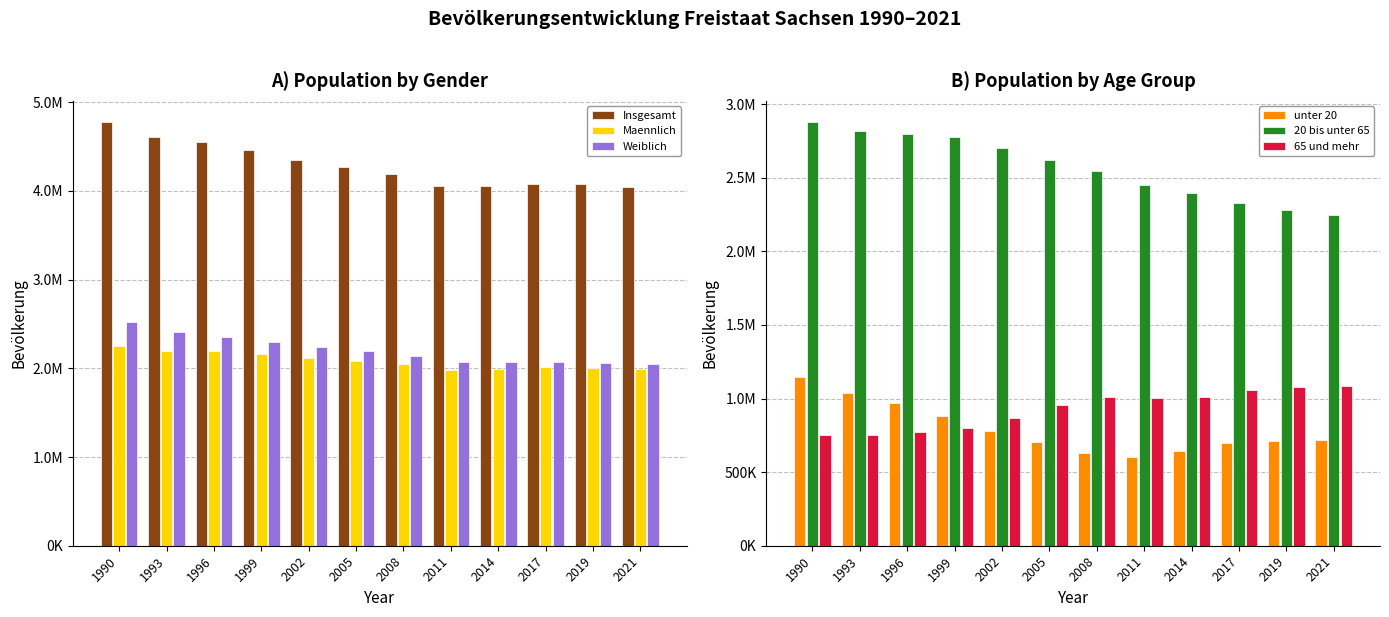

At how many categories does at least one series exceed 1927015?

12